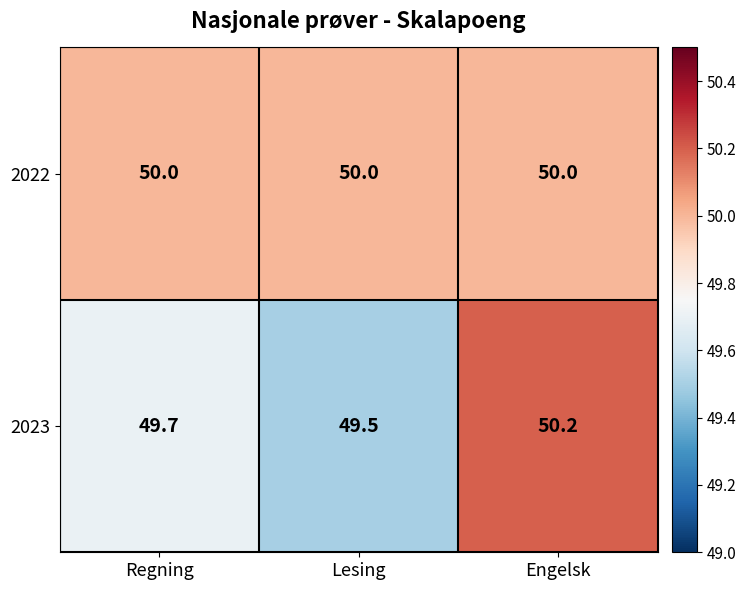

At Lesing, list the series in order from smallest to largest.

2023, 2022